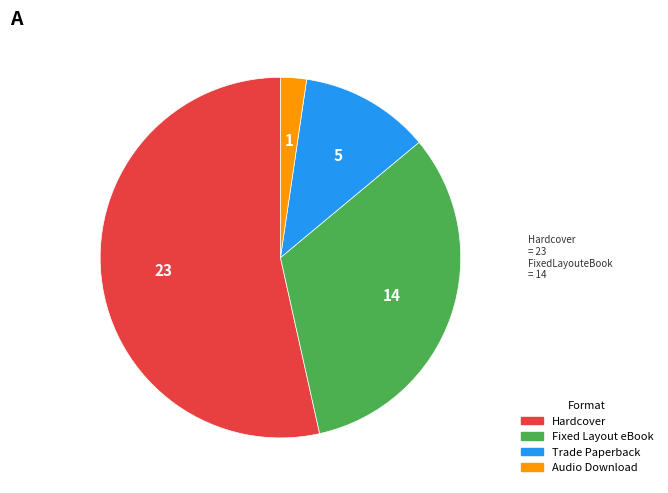

Is there a majority slice in this chart?

Yes